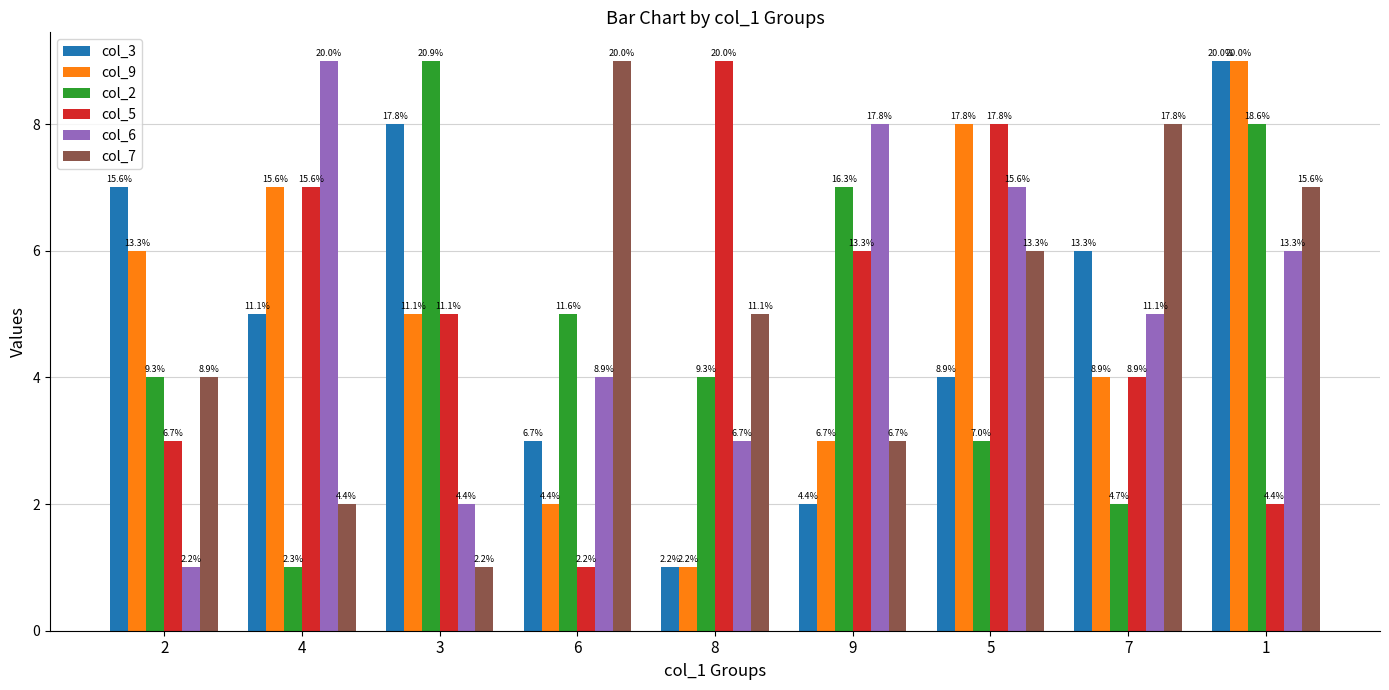

What is the total value across all series at 4?

31